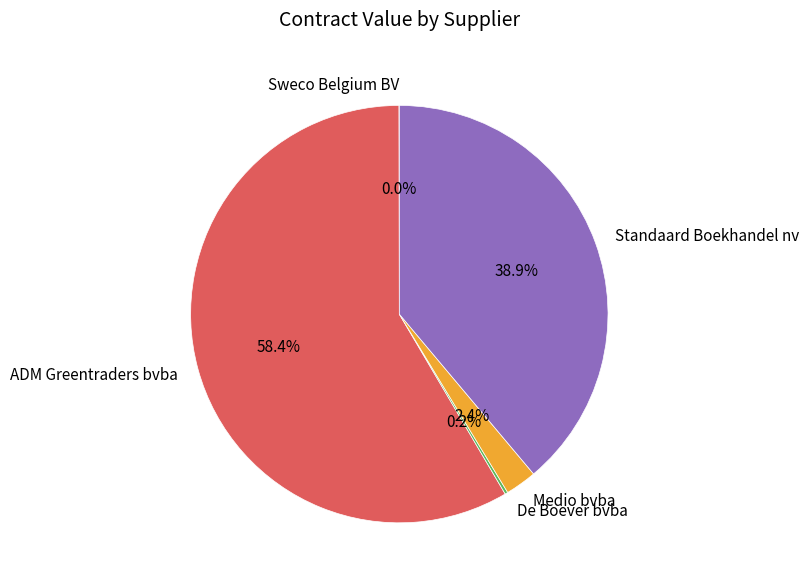

Which category has the biggest portion of the pie?

ADM Greentraders bvba